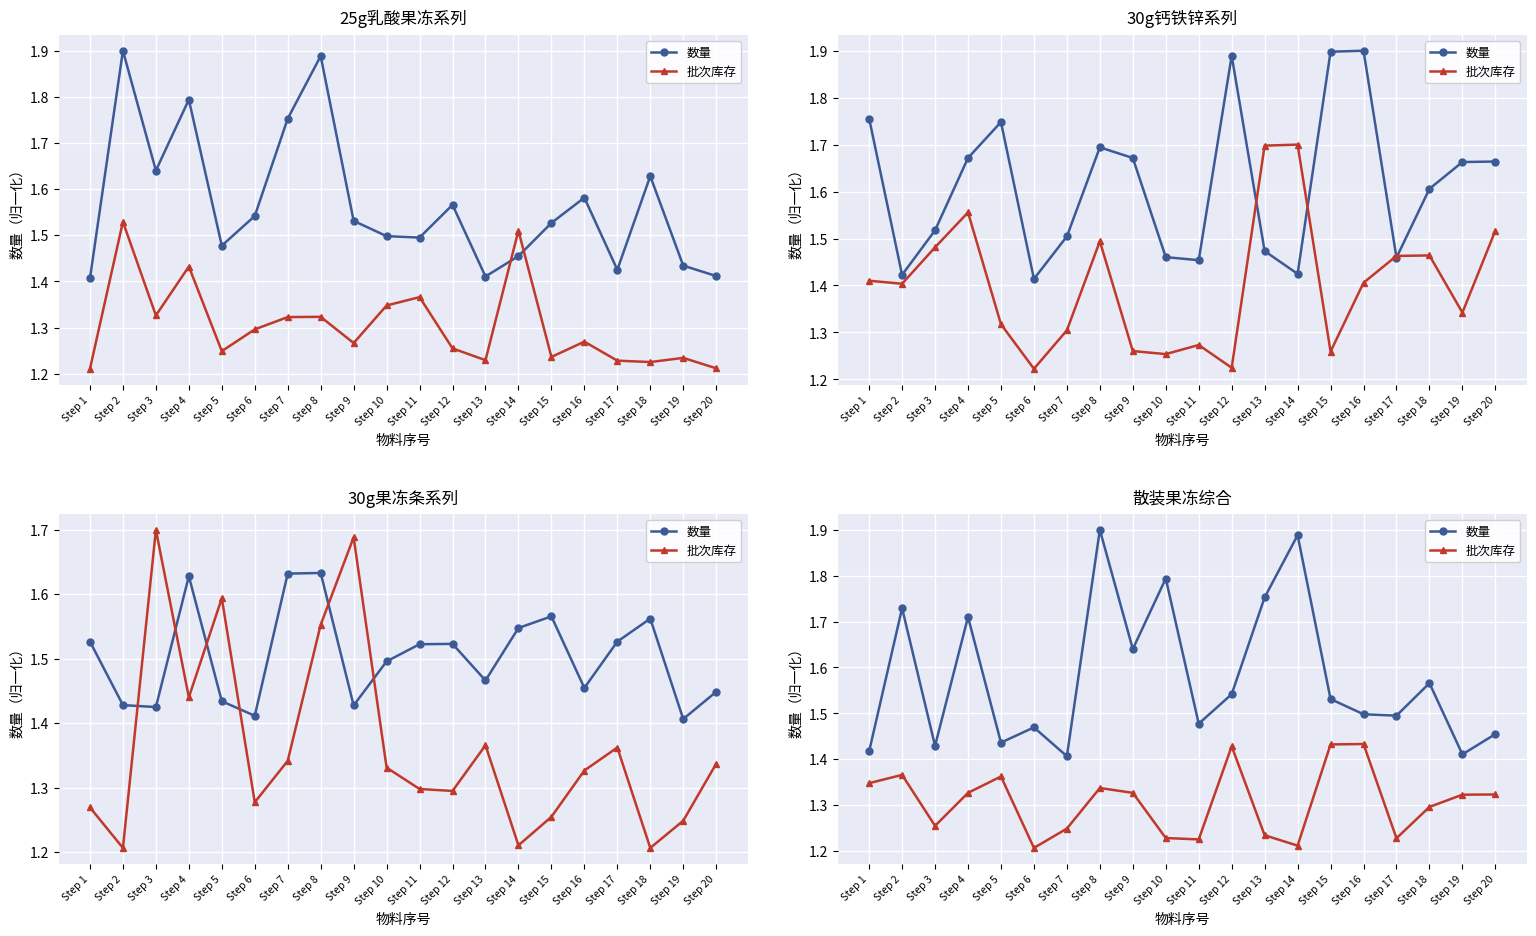

Between Step 15 and Step 16, which is larger?

Step 15